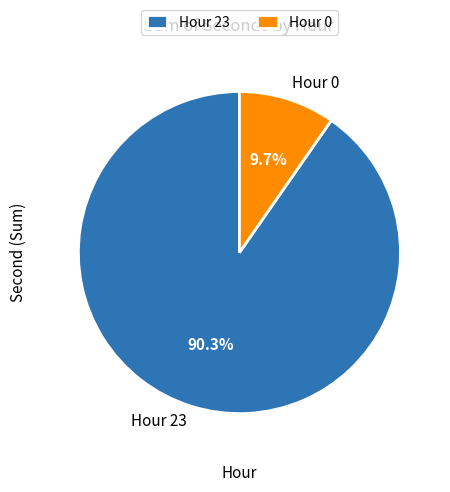

What is the total percentage of Hour 0 and Hour 23?

100.0%